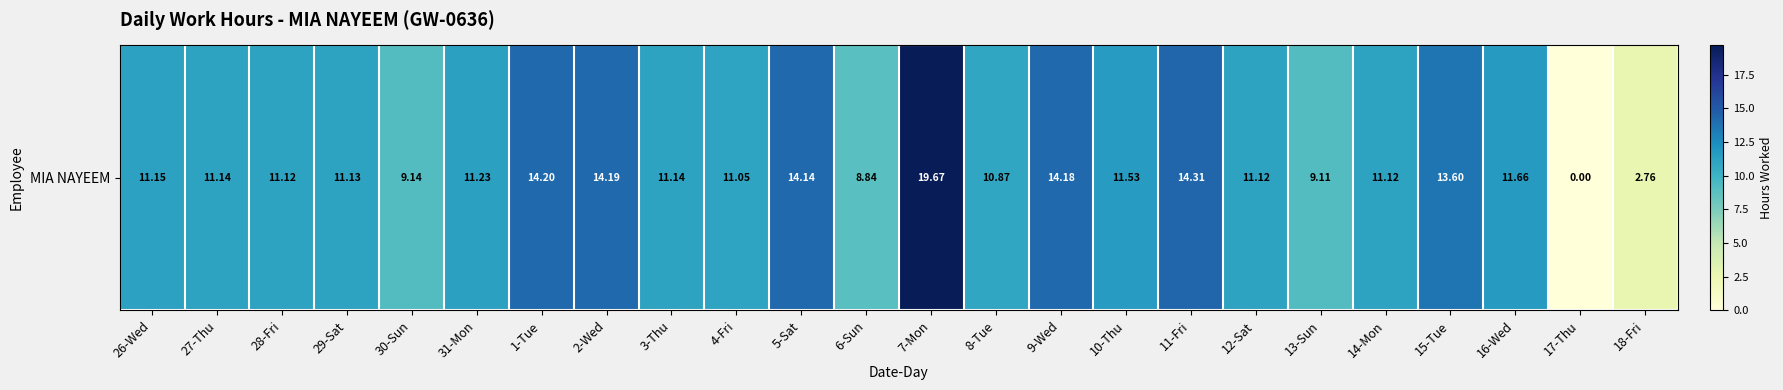

Reading right to left, transcribe all the data shown in this chart.

18-Fri=2.8	17-Thu=0.0	16-Wed=11.7	15-Tue=13.6	14-Mon=11.1	13-Sun=9.1	12-Sat=11.1	11-Fri=14.3	10-Thu=11.5	9-Wed=14.2	8-Tue=10.9	7-Mon=19.7	6-Sun=8.8	5-Sat=14.1	4-Fri=11.1	3-Thu=11.1	2-Wed=14.2	1-Tue=14.2	31-Mon=11.2	30-Sun=9.1	29-Sat=11.1	28-Fri=11.1	27-Thu=11.1	26-Wed=11.2